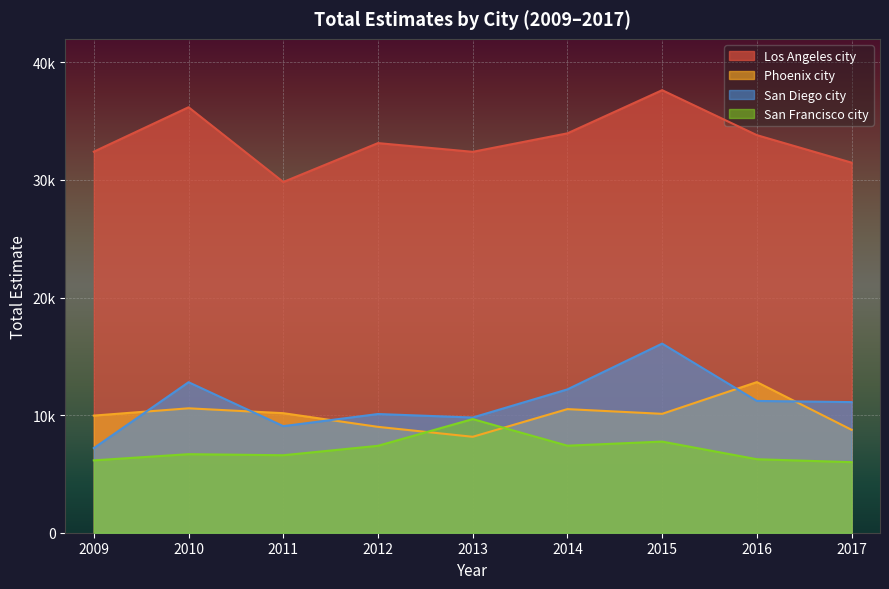

Is it true that Los Angeles city equals 16287 at 2009?

False